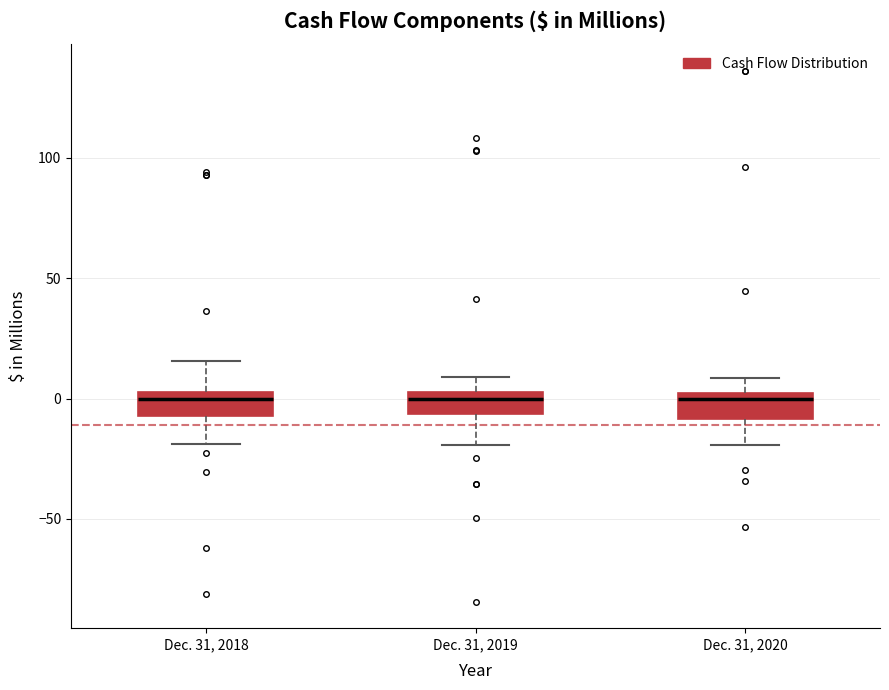

Reading left to right, transcribe this box plot: for each box, give where its median line is, the range the box spans, and where its two whiskers end, as read against the y-axis. The values are not printed on the chart, so give them approximately, as read against the axis.

Dec. 31, 2018: median 0, box -5 to 5, whiskers -20 to 15
Dec. 31, 2019: median 0, box -5 to 5, whiskers -20 to 10
Dec. 31, 2020: median 0 (just below the box's upper edge), box -10 to 0, whiskers -20 to 10